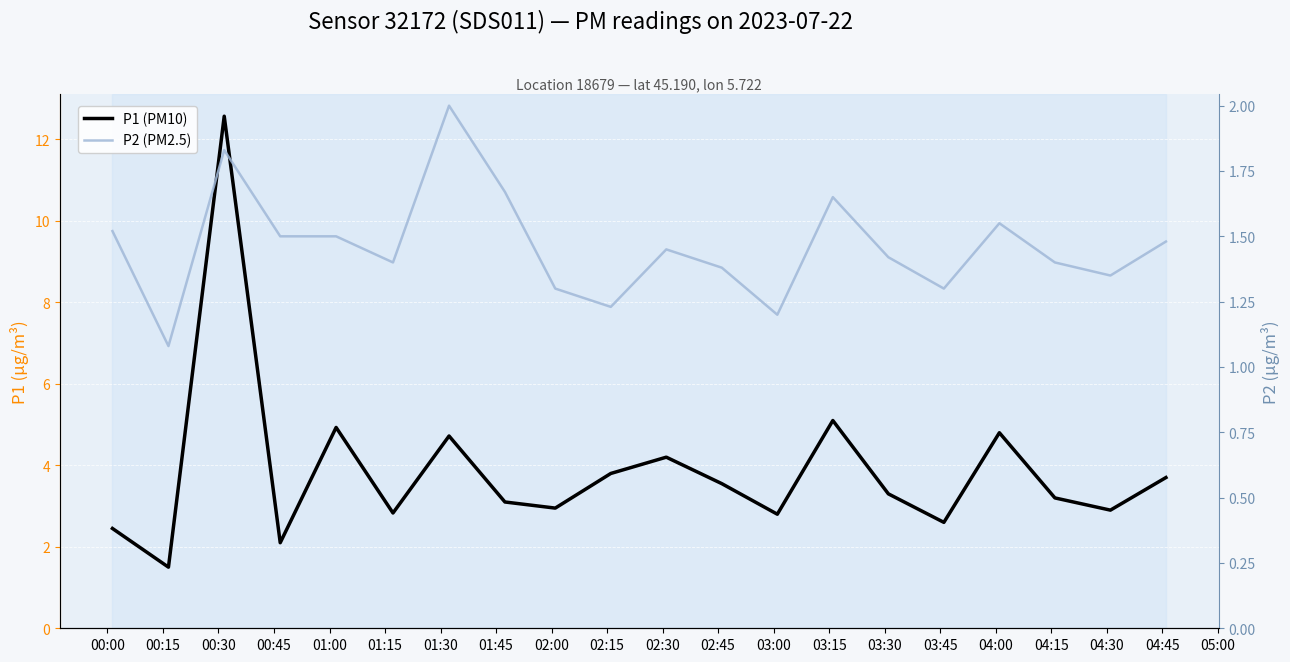

What is the greatest value displayed?

12.6